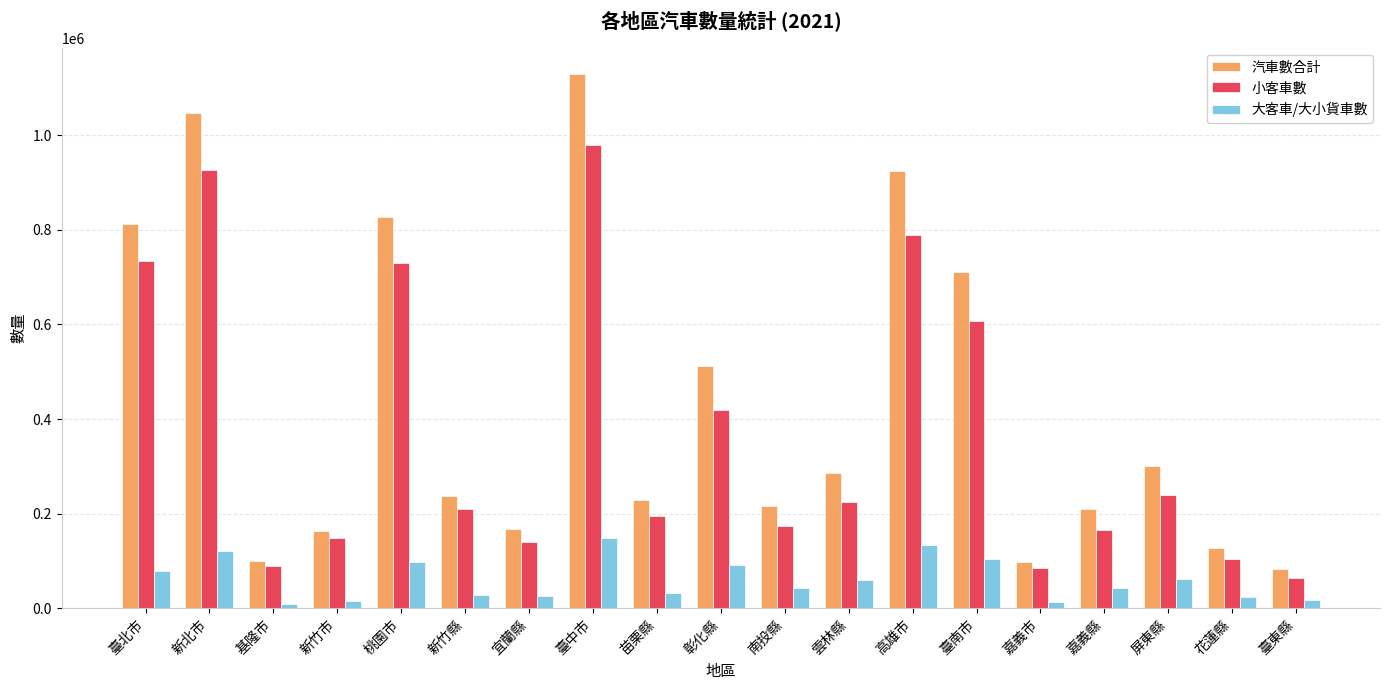

The 大客車/大小貨車數 series shows 102284 at 屏東縣. True or false?

False